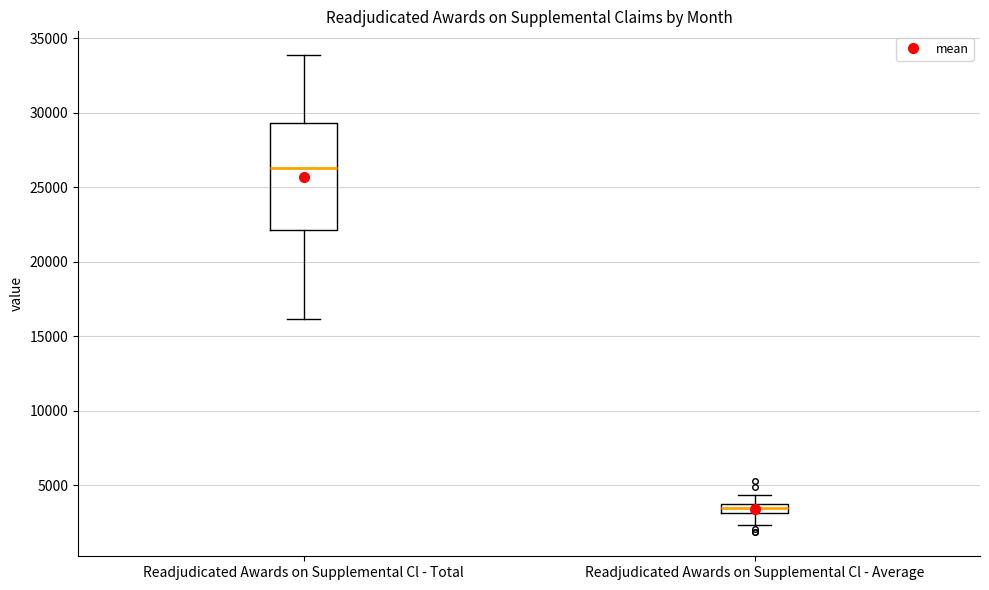

Where does the median line of the box for Readjudicated Awards on Supplemental Cl - Total sit on the y-axis? The values are not printed on the chart, so give them approximately, as read against the axis.

26500